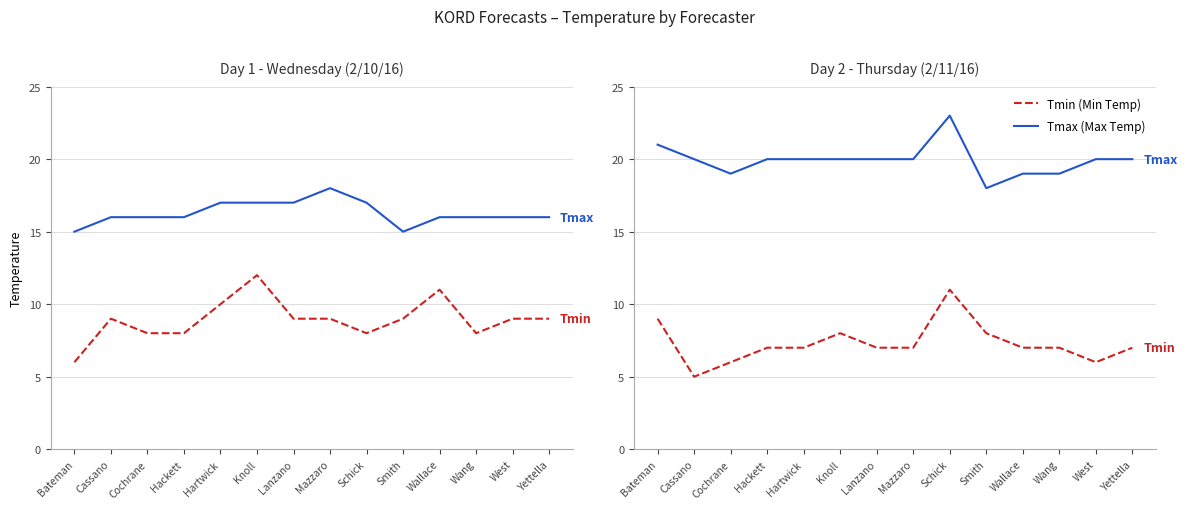

What is the spread (max minus min) of values at Cassano?

15